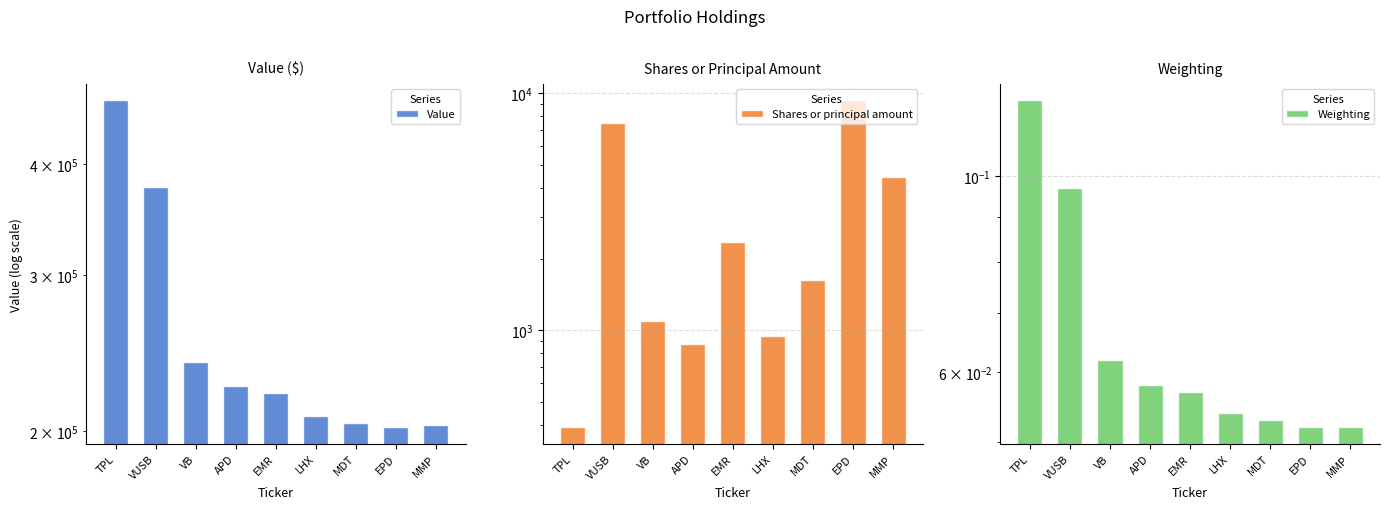

Reading right to left, transcribe all the data shown in this chart.

Value: 203000.0	202000.0	204000.0	208000.0	221000.0	225000.0	239000.0	377000.0	472000.0
Shares or principal amount: 4450.0	9350.0	1631.0	943.0	2350.0	877.0	1093.0	7510.0	390.0
Weighting: 0.1	0.1	0.1	0.1	0.1	0.1	0.1	0.1	0.1